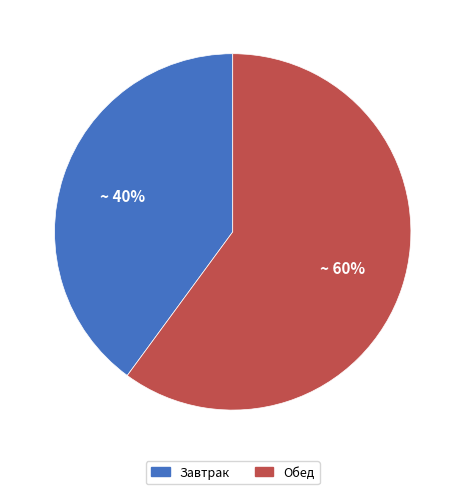

Which slice is the largest?

Обед